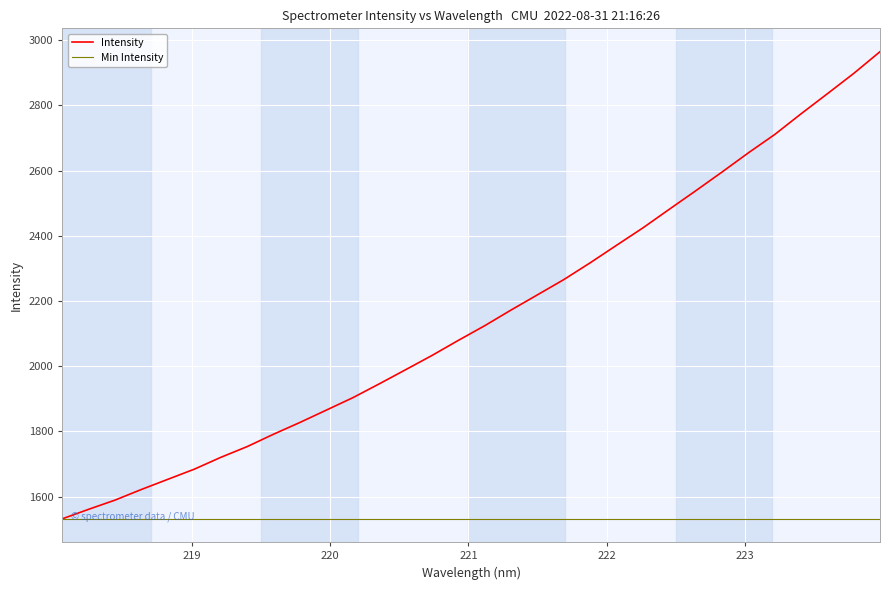

At which label does the data first exceed 2124?

221.1174